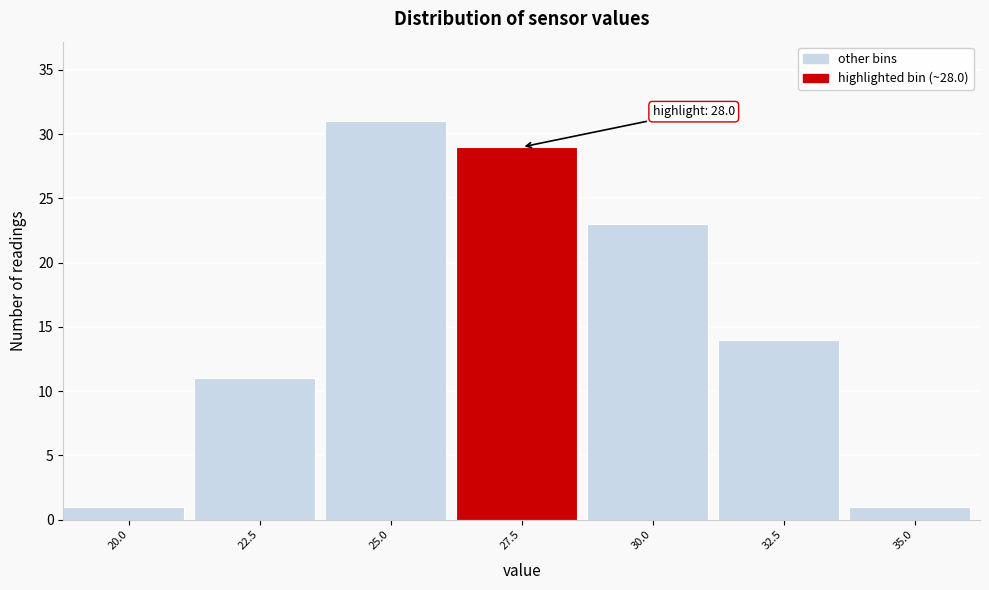

Reading left to right, extract all data points from this chart.

1	11	31	29	23	14	1